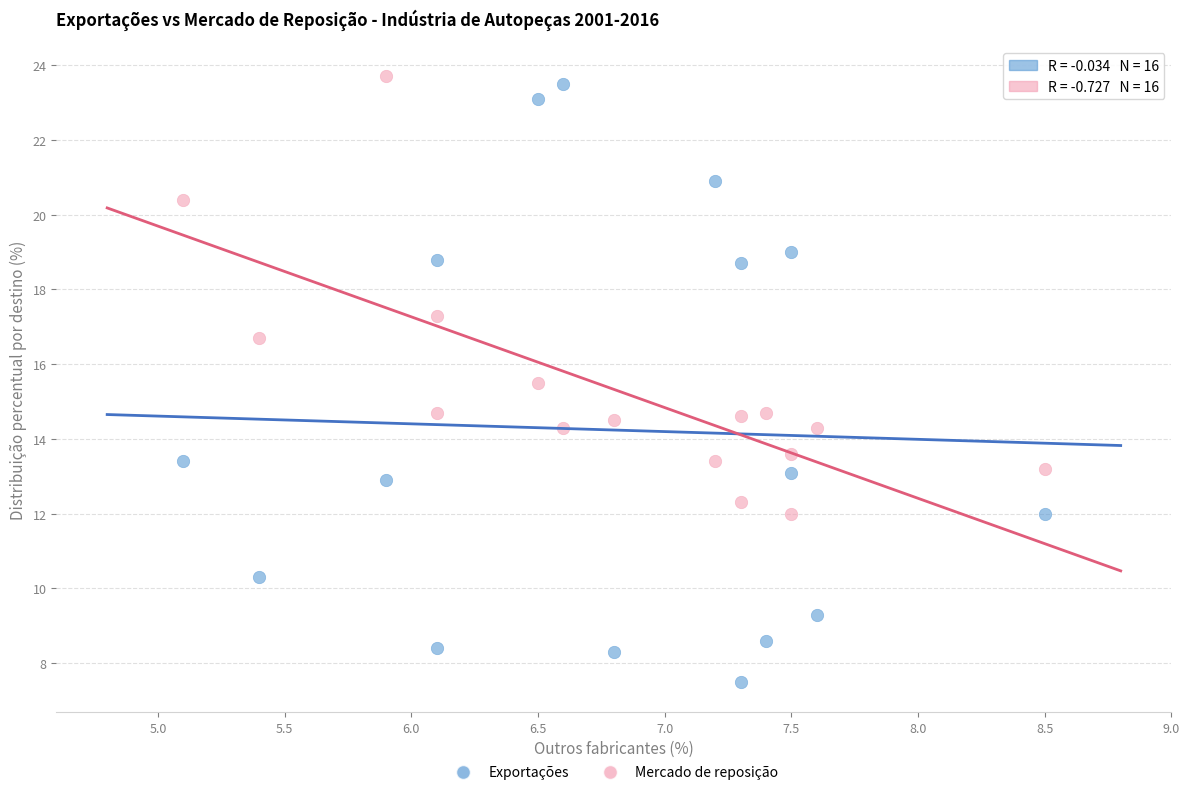

What is the X range (max minus min) for the scatter plot?

3.4